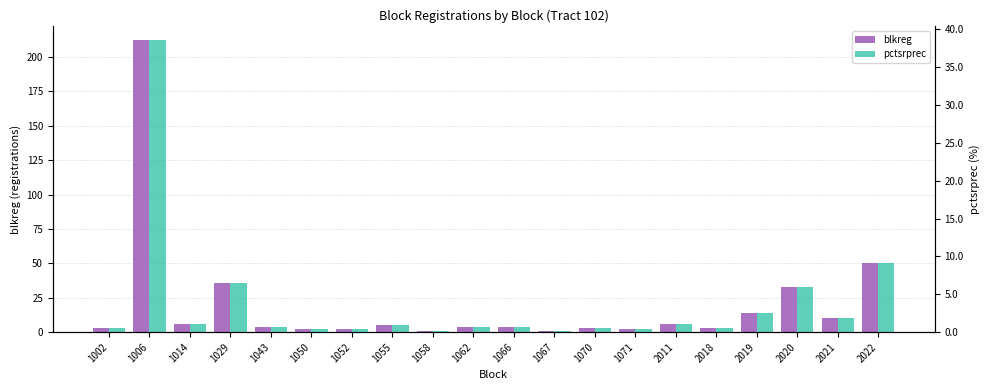

Reading left to right, extract all data points from this chart.

blkreg: 3.0	212.0	6.0	36.0	4.0	2.0	2.0	5.0	1.0	4.0	4.0	1.0	3.0	2.0	6.0	3.0	14.0	33.0	10.0	50.0
pctsrprec: 0.5	38.5	1.1	6.5	0.7	0.4	0.4	0.9	0.2	0.7	0.7	0.2	0.5	0.4	1.1	0.5	2.5	6.0	1.8	9.1